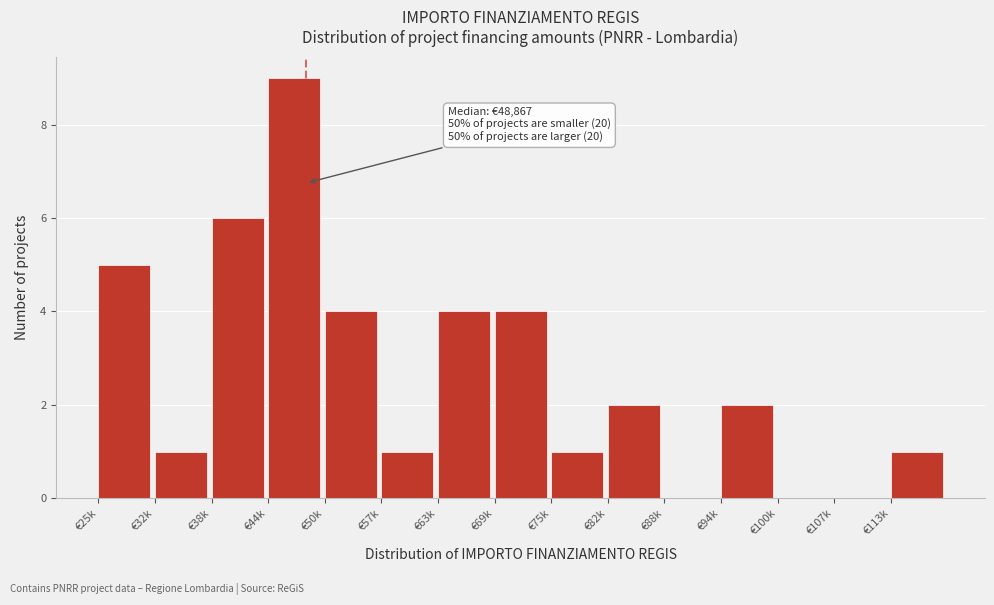

Reading left to right, what are all the values shown in this chart?

€25k=5	€32k=1	€38k=6	€44k=9	€50k=4	€57k=1	€63k=4	€69k=4	€75k=1	€82k=2	€88k=0	€94k=2	€100k=0	€107k=0	€113k=1